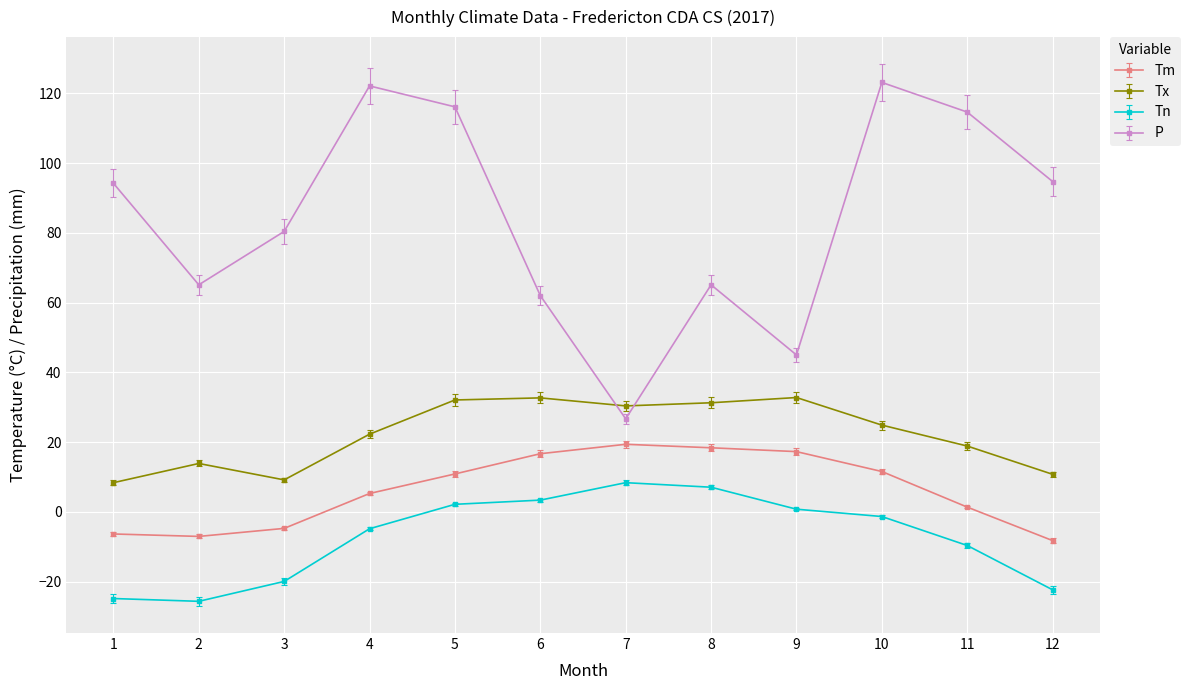

In P, how many points are lower than both neighbors (excluding endpoints)?

3